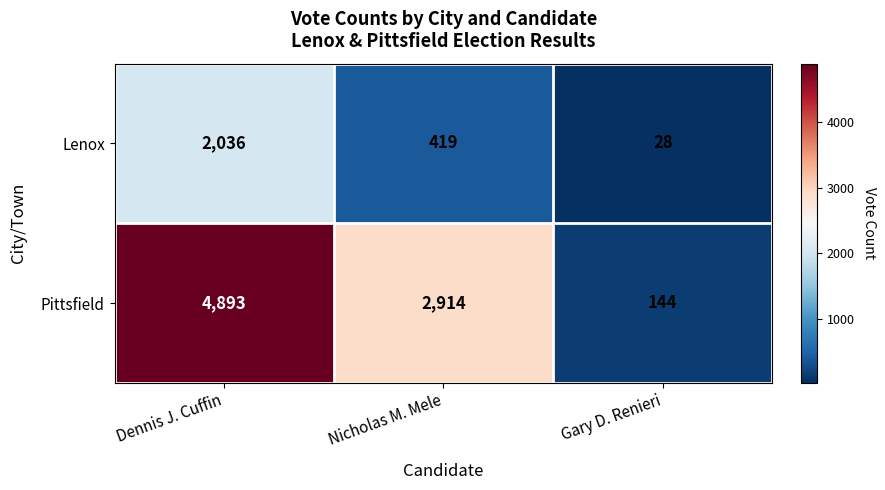

What is the sum of all Pittsfield values?

7951